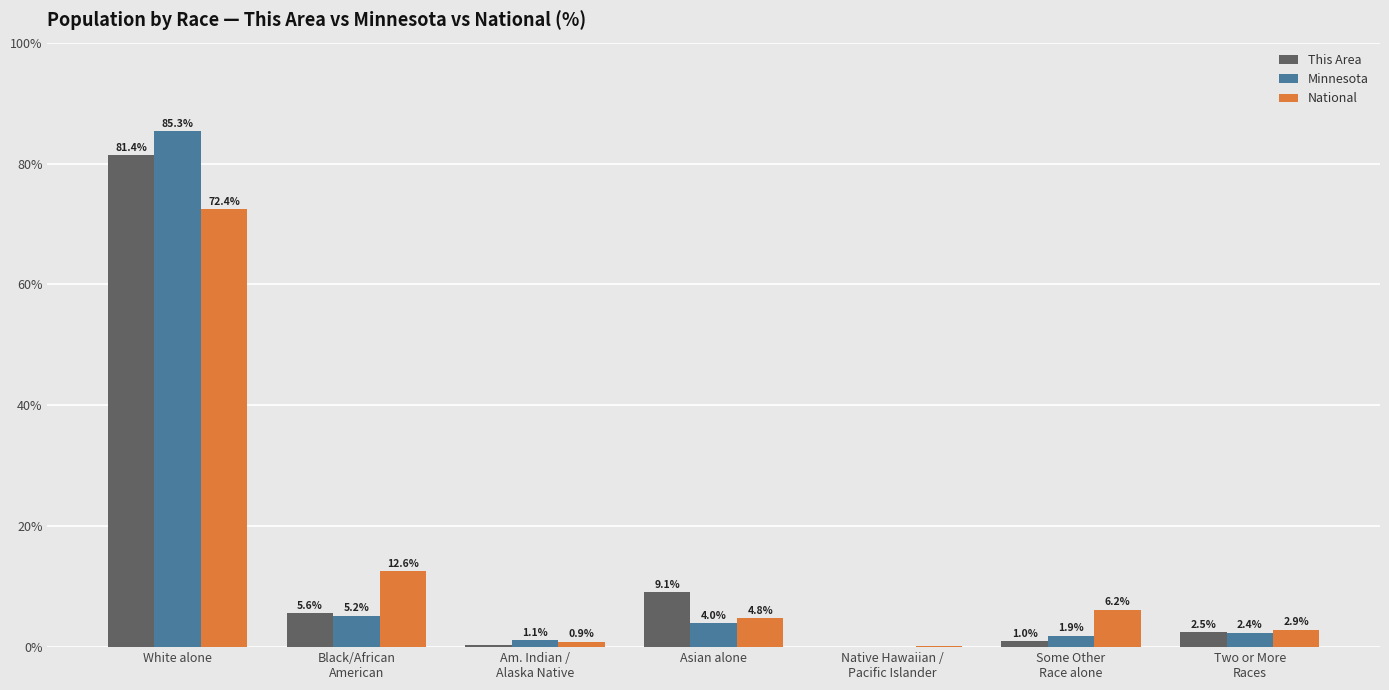

Is it true that Minnesota equals 131.2 at White alone?

False